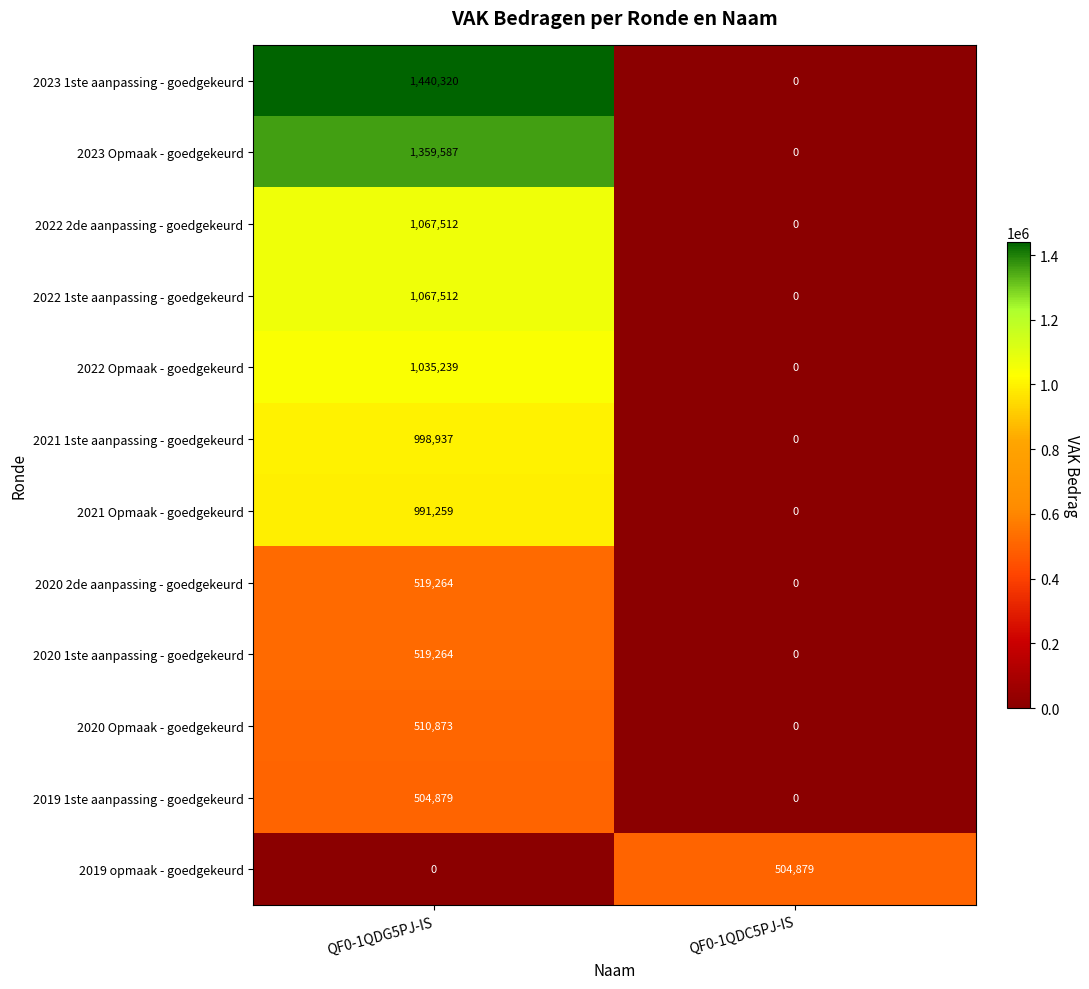

Which series has the largest total across all categories?

2023 1ste aanpassing - goedgekeurd